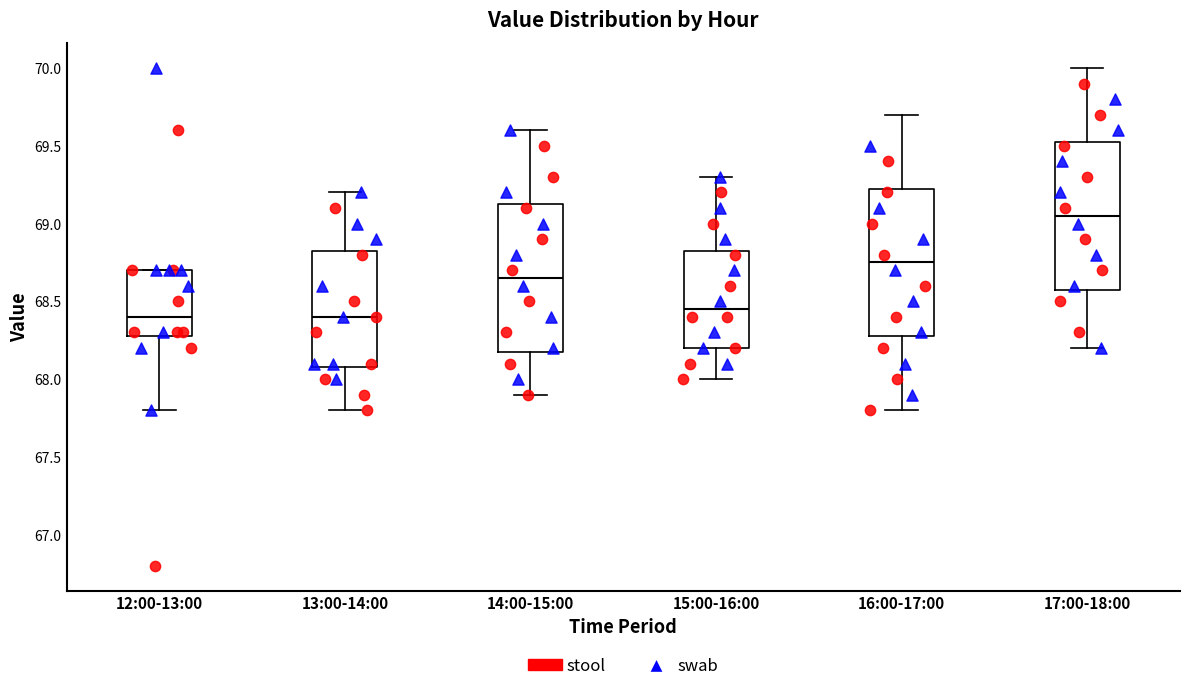

Where does the upper whisker of the box for 16:00-17:00 end on the y-axis? The values are not printed on the chart, so give them approximately, as read against the axis.

69.70